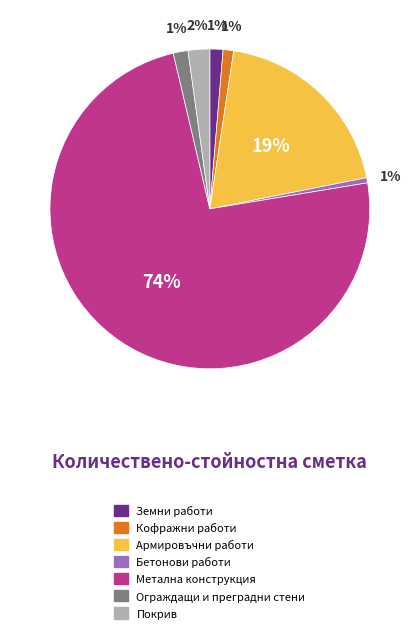

Which category accounts for the majority?

Метална конструкция